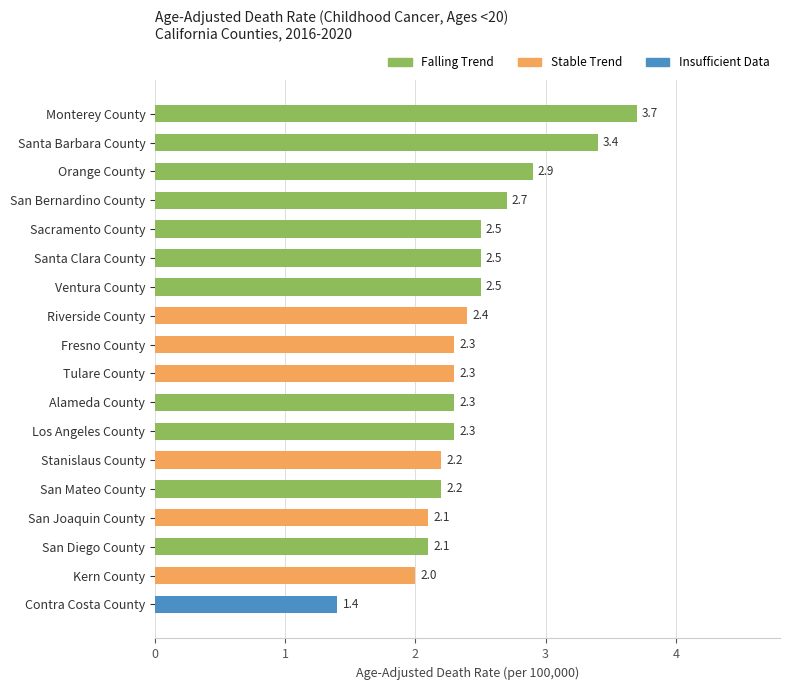

Between Kern County and Tulare County, which is larger?

Tulare County